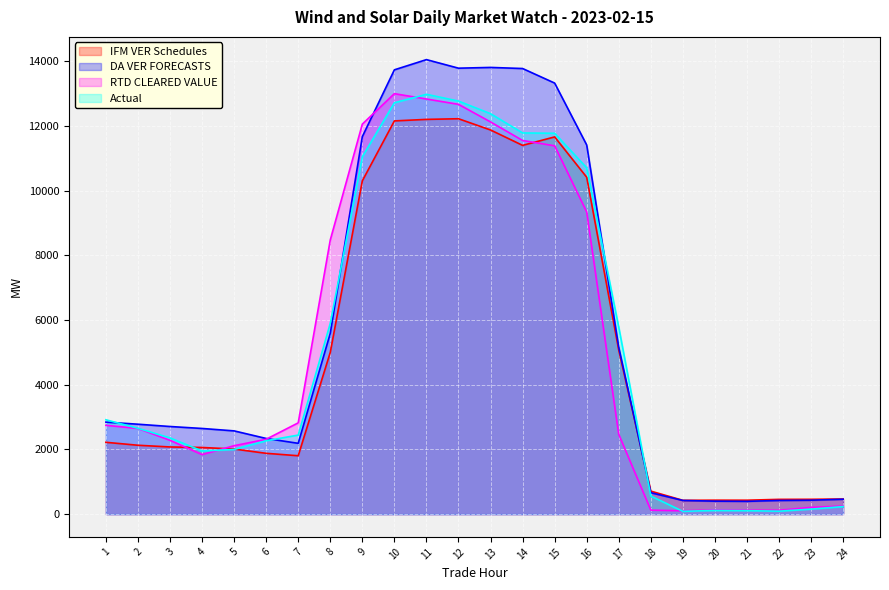

Is the value of RTD CLEARED VALUE at 12 greater than the value of Actual at 22?

Yes